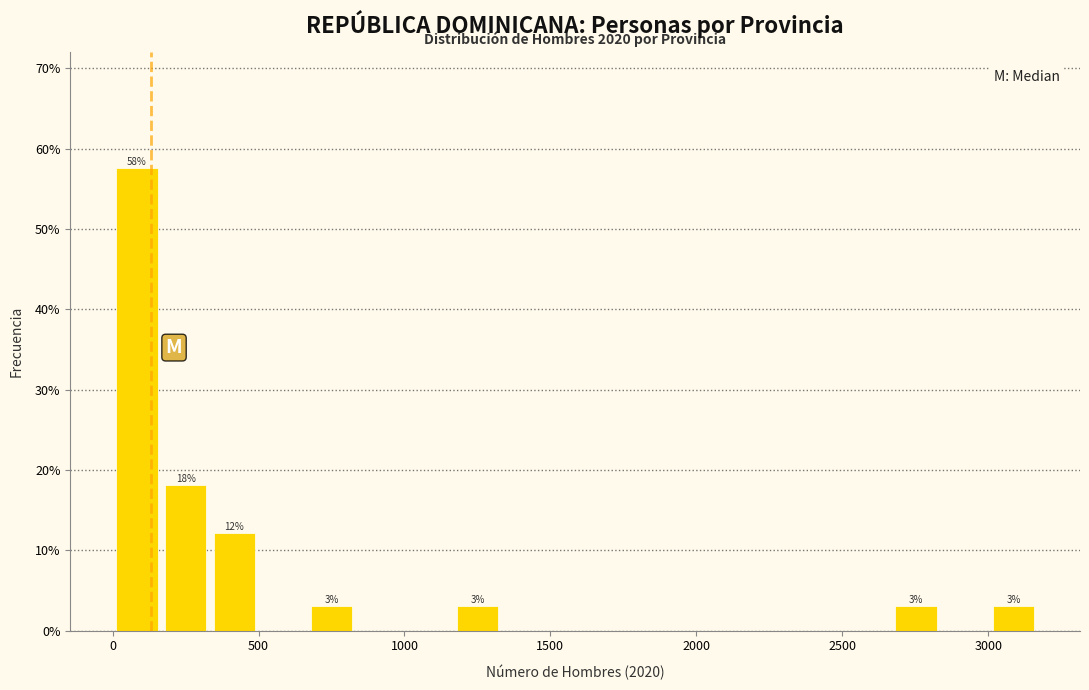

Around what value on the x-axis is the tallest bar? Give the approximate position of its centre, as read against the axis.

100